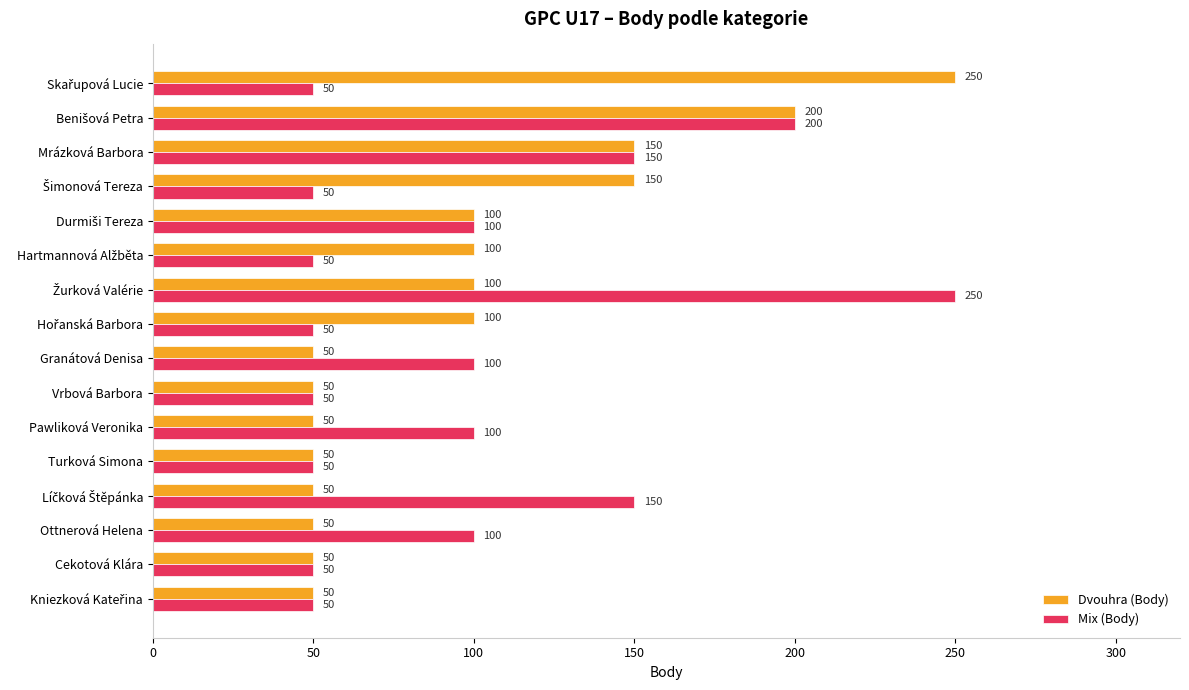

What is the average value of the Mix (Body) series?

97